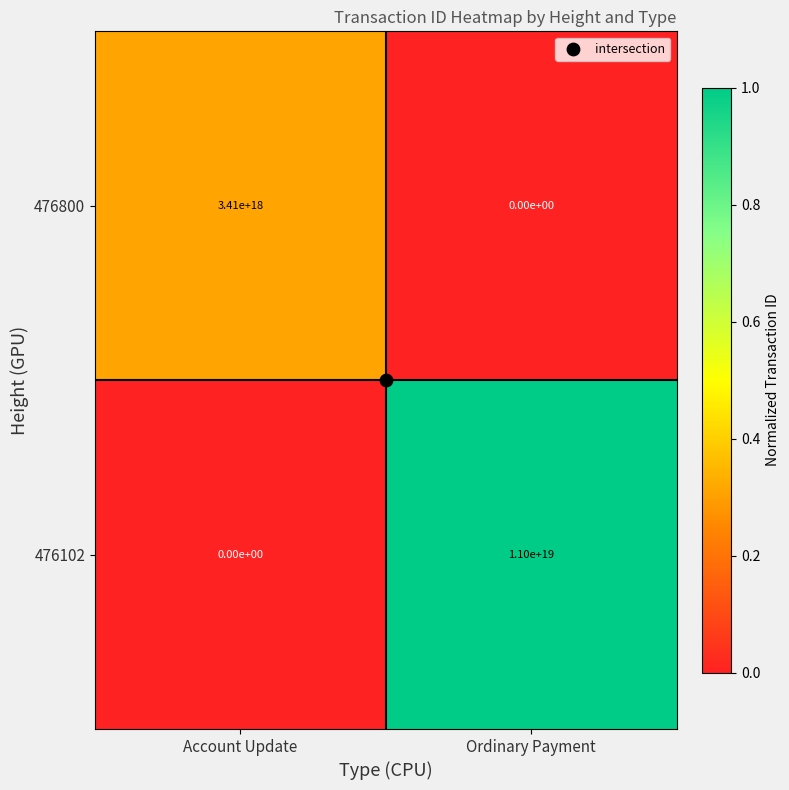

True or false: 476800 has a value of 6116644752264953856 at Account Update.

False